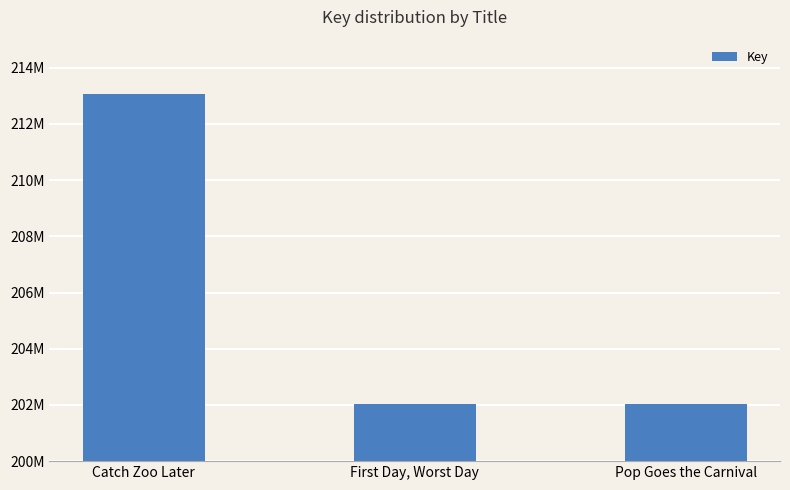

What position from the right is Catch Zoo Later?

3